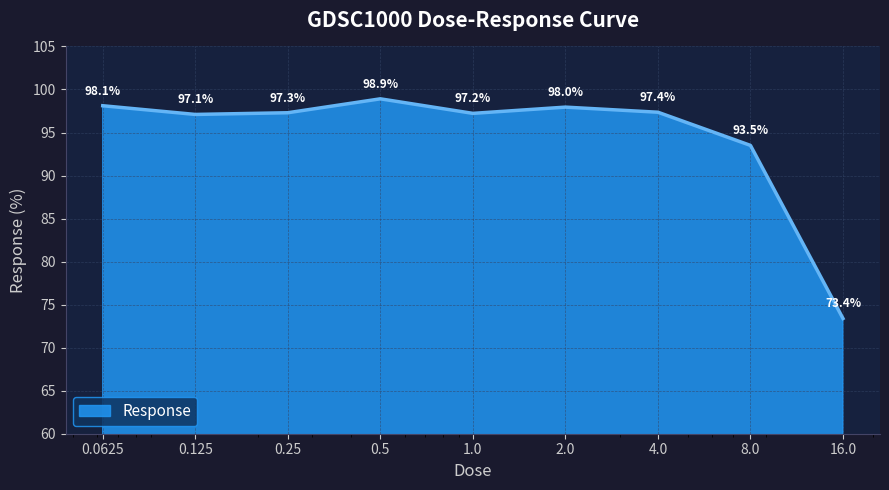

Reading right to left, transcribe all the data shown in this chart.

73.4	93.5	97.4	98.0	97.2	98.9	97.3	97.1	98.1